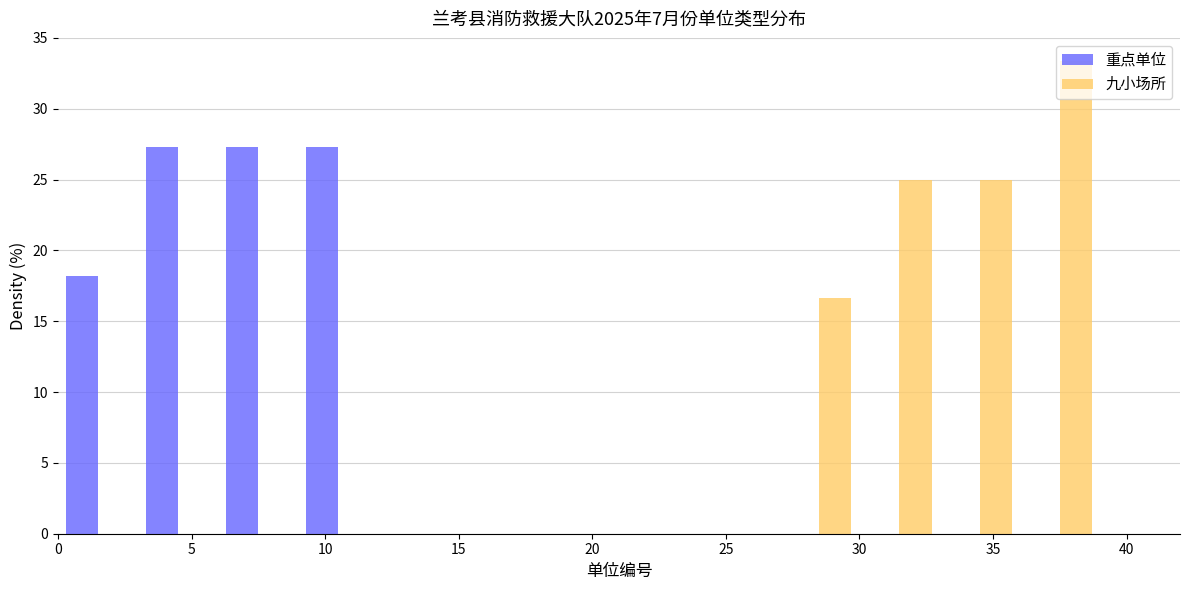

Reading left to right, list every range on the x-axis with the height of the bar of each series over it. The values are not printed on the chart, so give them approximately, as read against the axis.

0 to 3: 重点单位=18.0	九小场所=0
3 to 6: 重点单位=27.5	九小场所=0
6 to 9: 重点单位=27.5	九小场所=0
9 to 12: 重点单位=27.5	九小场所=0
12 to 15: 重点单位=0	九小场所=0
15 to 18: 重点单位=0	九小场所=0
18 to 21: 重点单位=0	九小场所=0
21 to 24: 重点单位=0	九小场所=0
24 to 27: 重点单位=0	九小场所=0
27 to 30: 重点单位=0	九小场所=16.5
30 to 33: 重点单位=0	九小场所=25.0
33 to 36: 重点单位=0	九小场所=25.0
36 to 39: 重点单位=0	九小场所=33.5